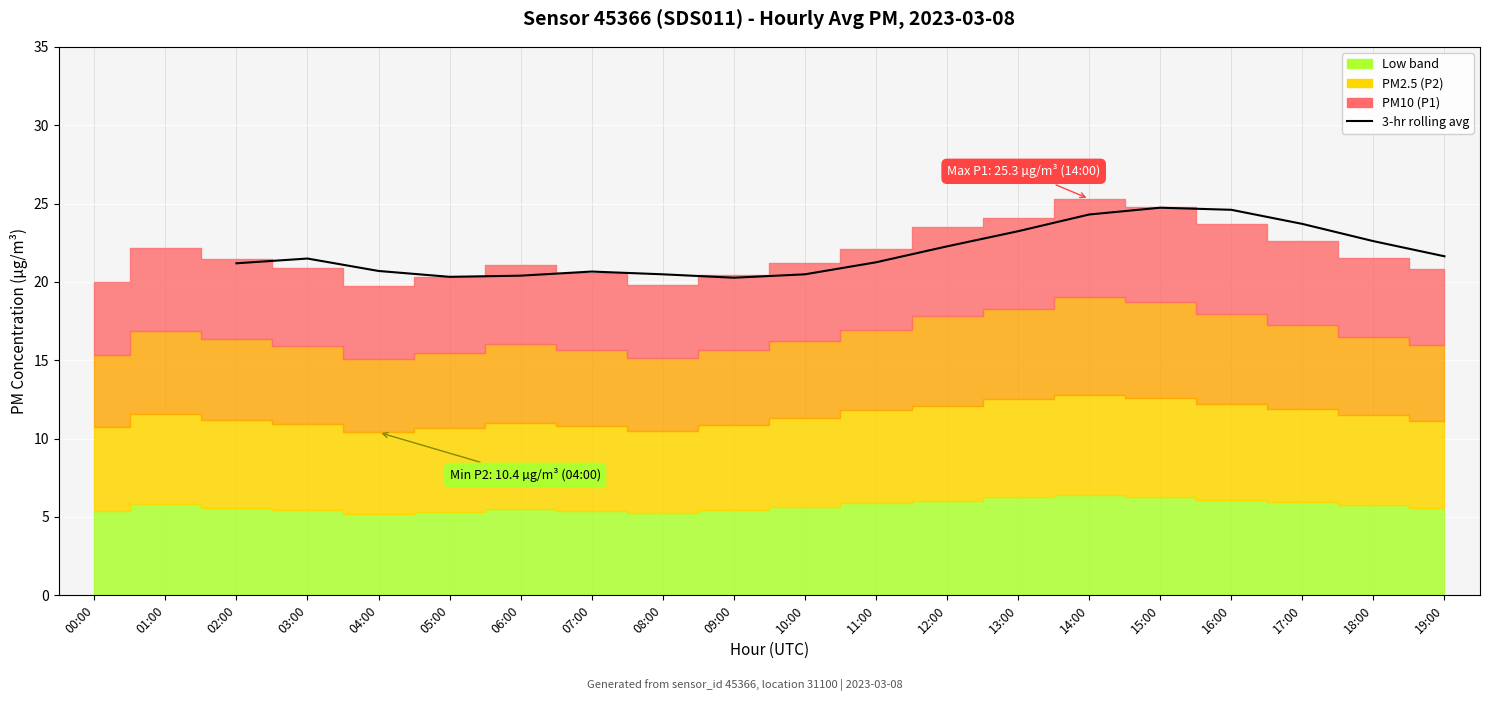

Approximately how many times larger is the value at 18:00 compared to 08:00?

1.1